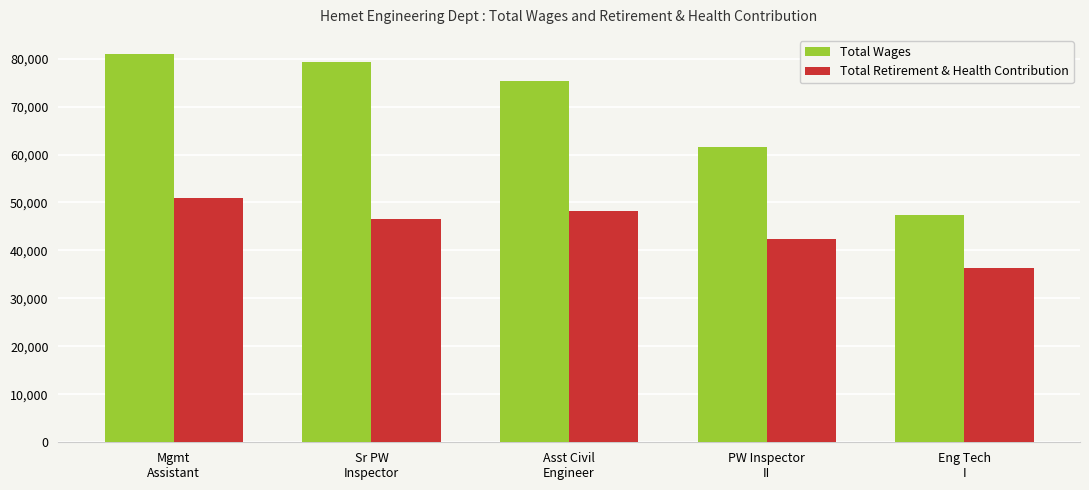

What is the label of the 3rd bar from the right?

Asst Civil
Engineer